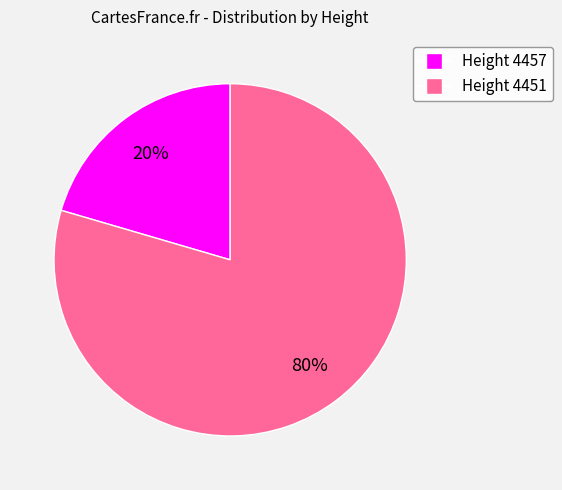

To the nearest percent, what portion does Height 4451 represent?

80%